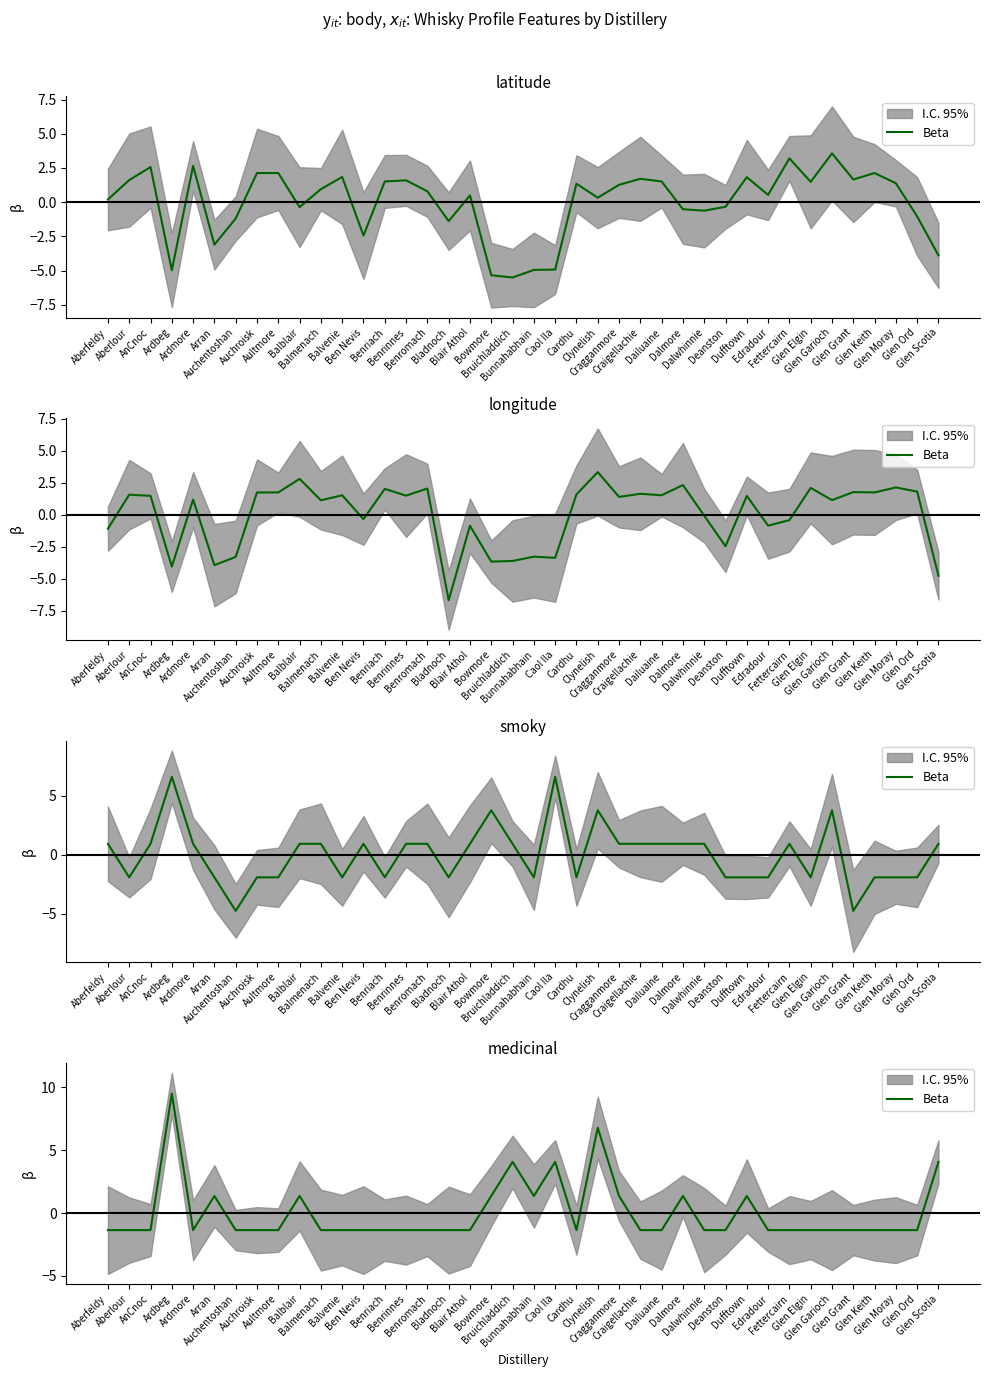

Reading right to left, list all the values displayed in this chart.

4.1	-1.4	-1.4	-1.4	-1.4	-1.4	-1.4	-1.4	-1.4	1.4	-1.4	-1.4	1.4	-1.4	-1.4	1.4	6.8	-1.4	4.1	1.4	4.1	1.4	-1.4	-1.4	-1.4	-1.4	-1.4	-1.4	-1.4	-1.4	1.4	-1.4	-1.4	-1.4	1.4	-1.4	9.5	-1.4	-1.4	-1.4